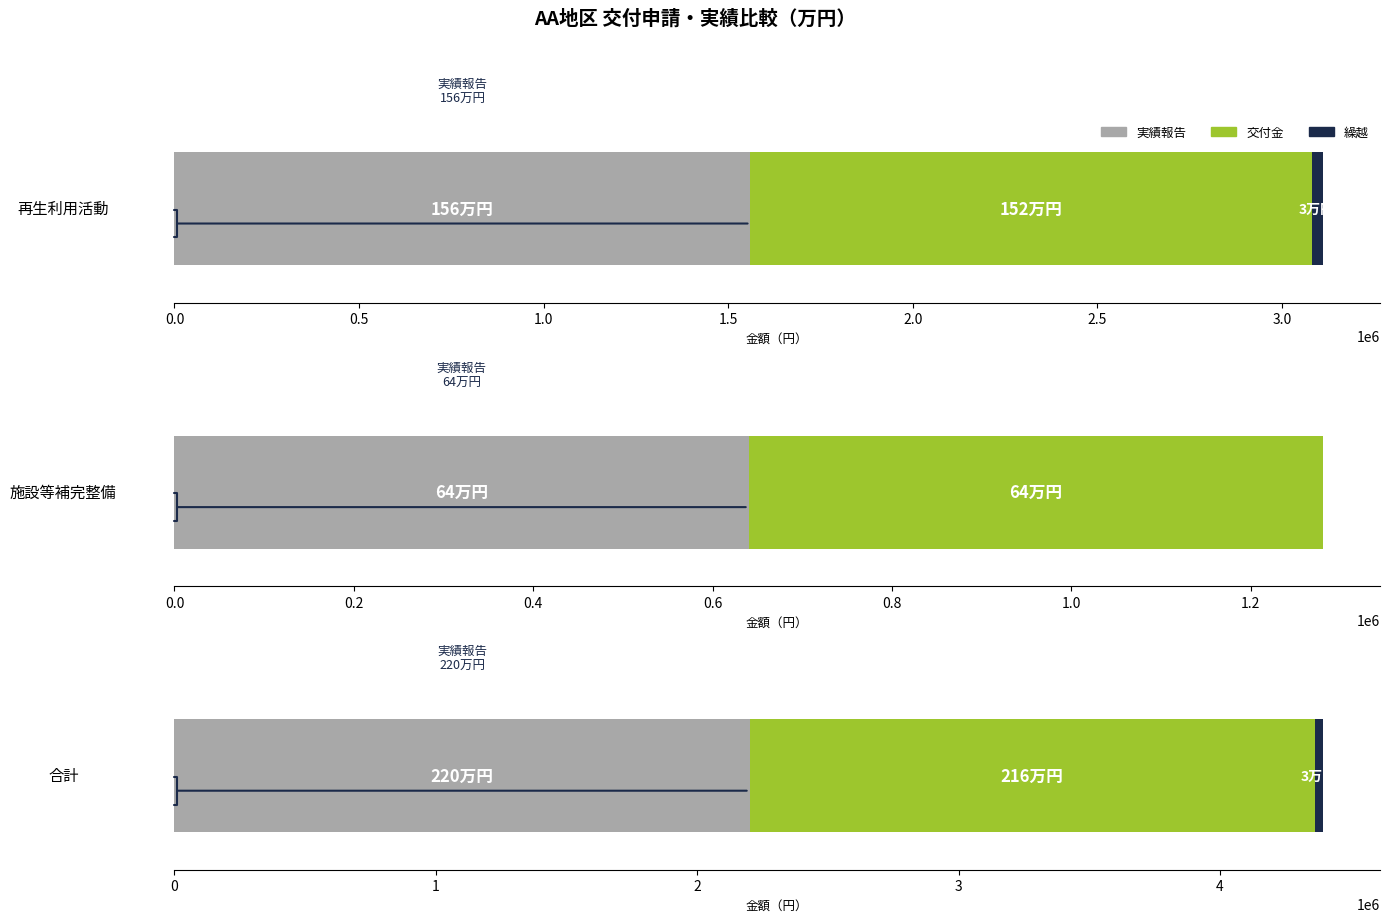

Is it true that 交付金 equals 640000 at 施設等補完整備?

True